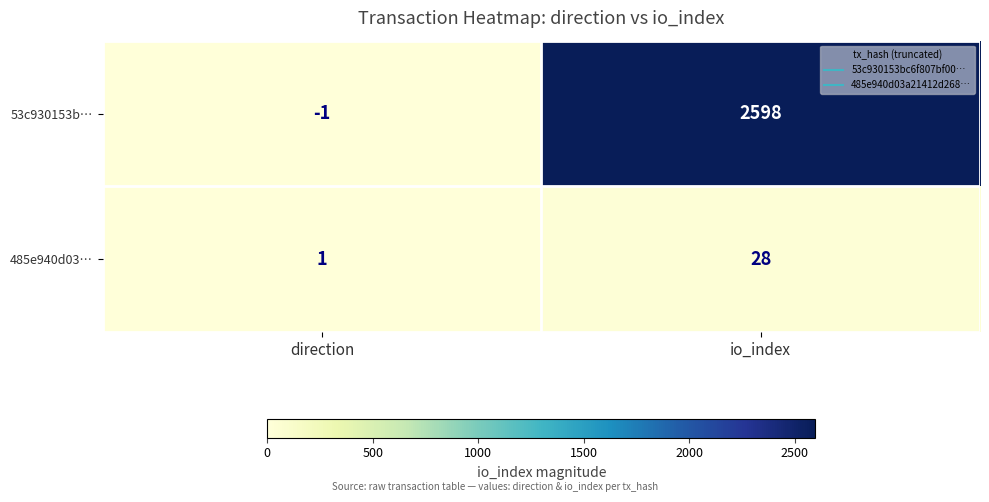

Reading left to right, what are all the values shown in this chart?

53c930153b…: -1	2598
485e940d03…: 1	28